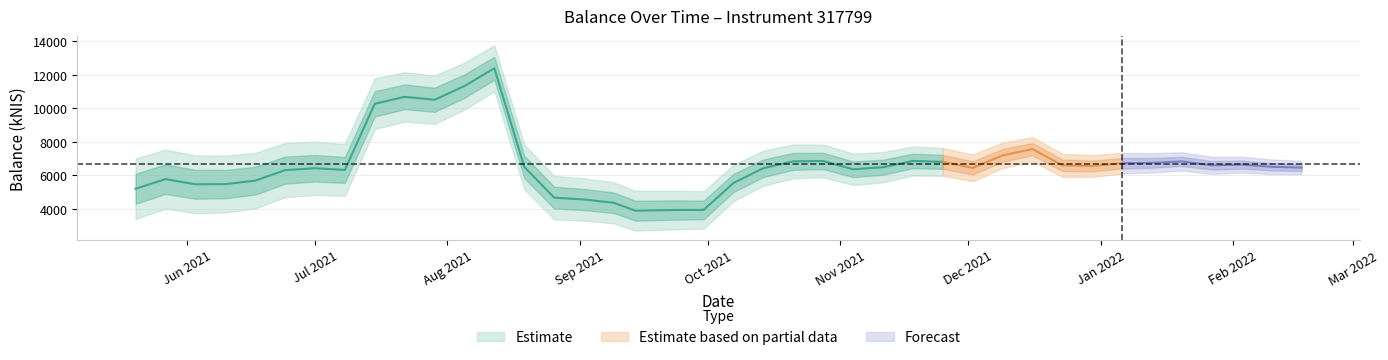

Does the chart have visible grid lines?

Yes